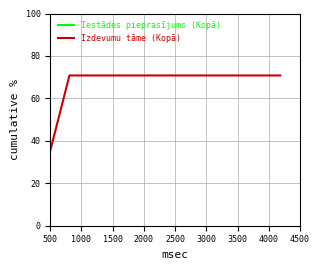

What are all the series names shown in the legend?

Iestādes pieprasījums (Kopā), Izdevumu tāme (Kopā)